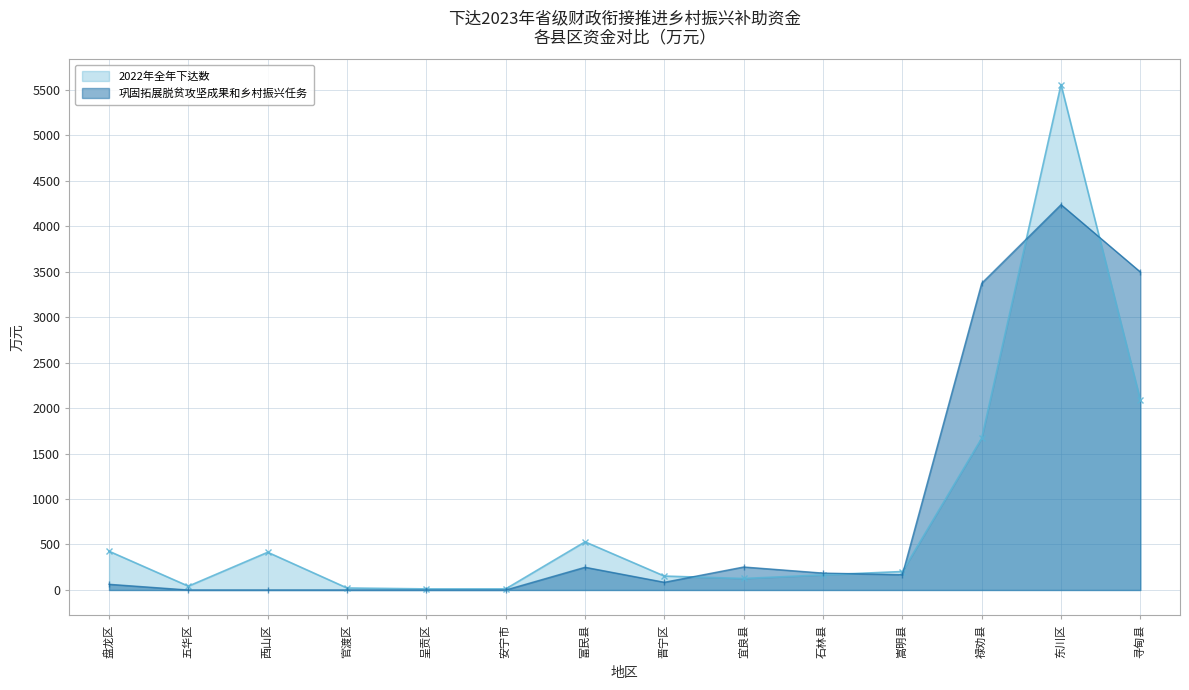

How many lines are shown in the chart?

2